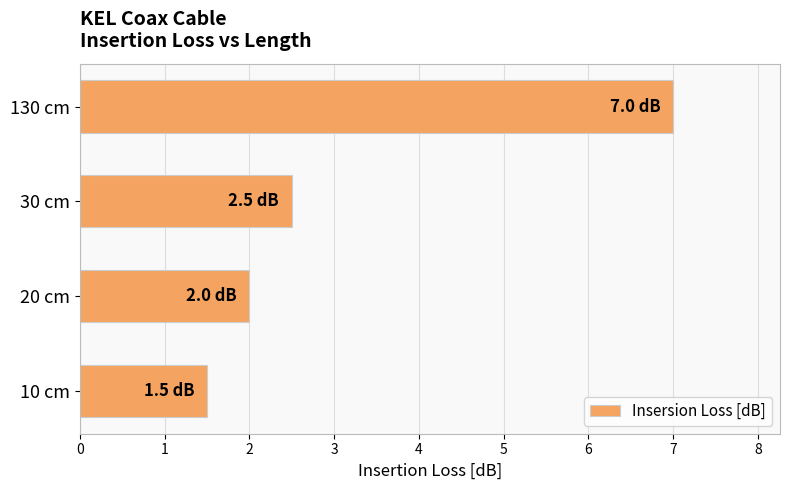

What is the difference between the second highest and second lowest values?

0.5